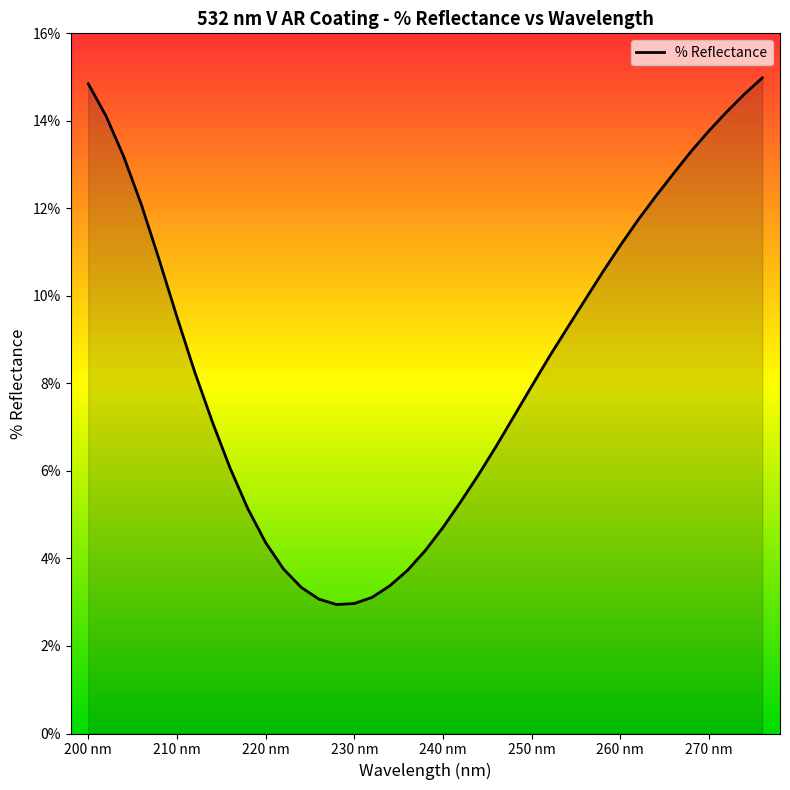

What is the difference between the maximum and minimum values?

12.0